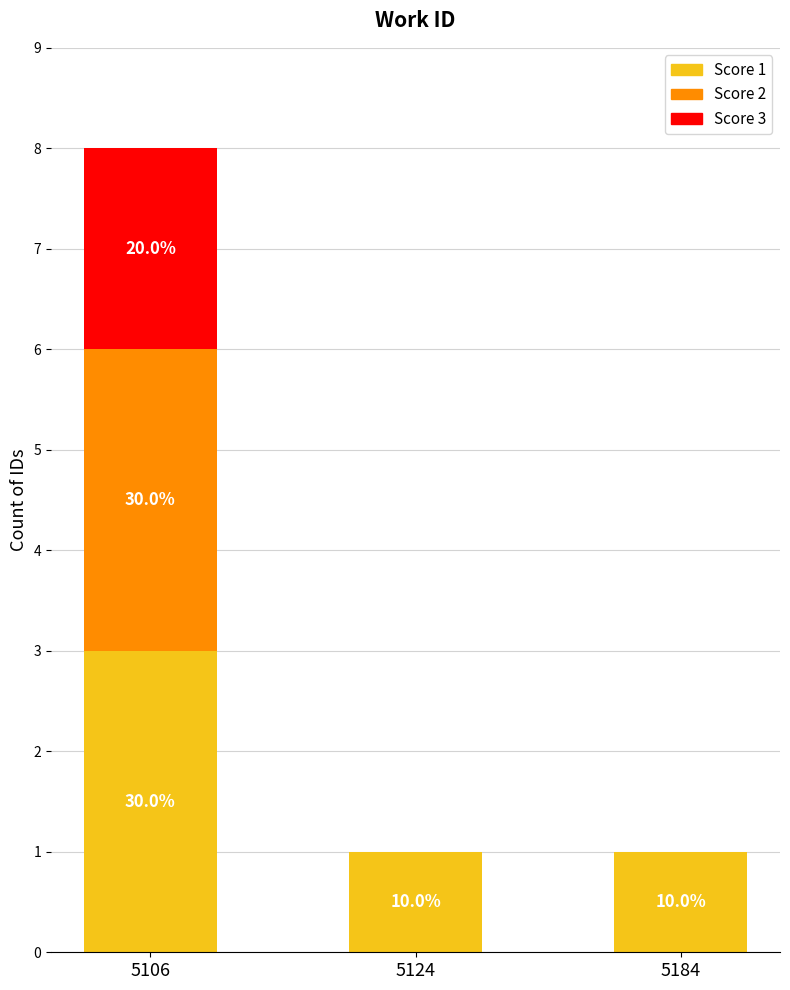

Which series has the largest range (max minus min)?

Score 2